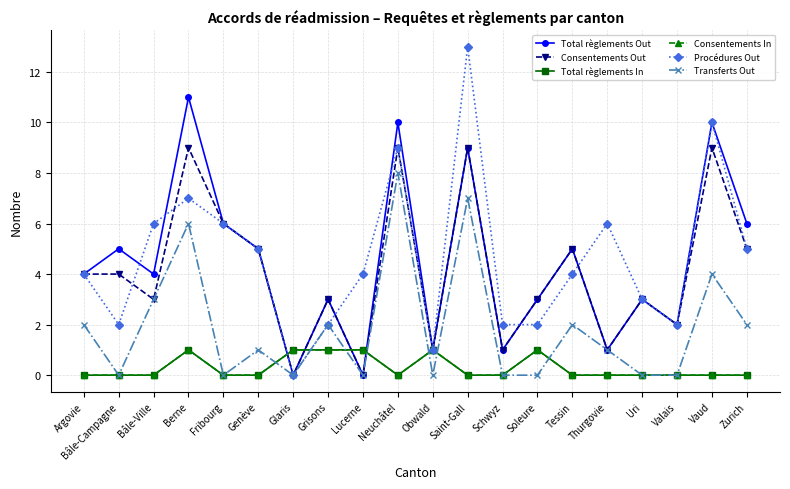

The Total règlements In series shows 0 at Lucerne. True or false?

False